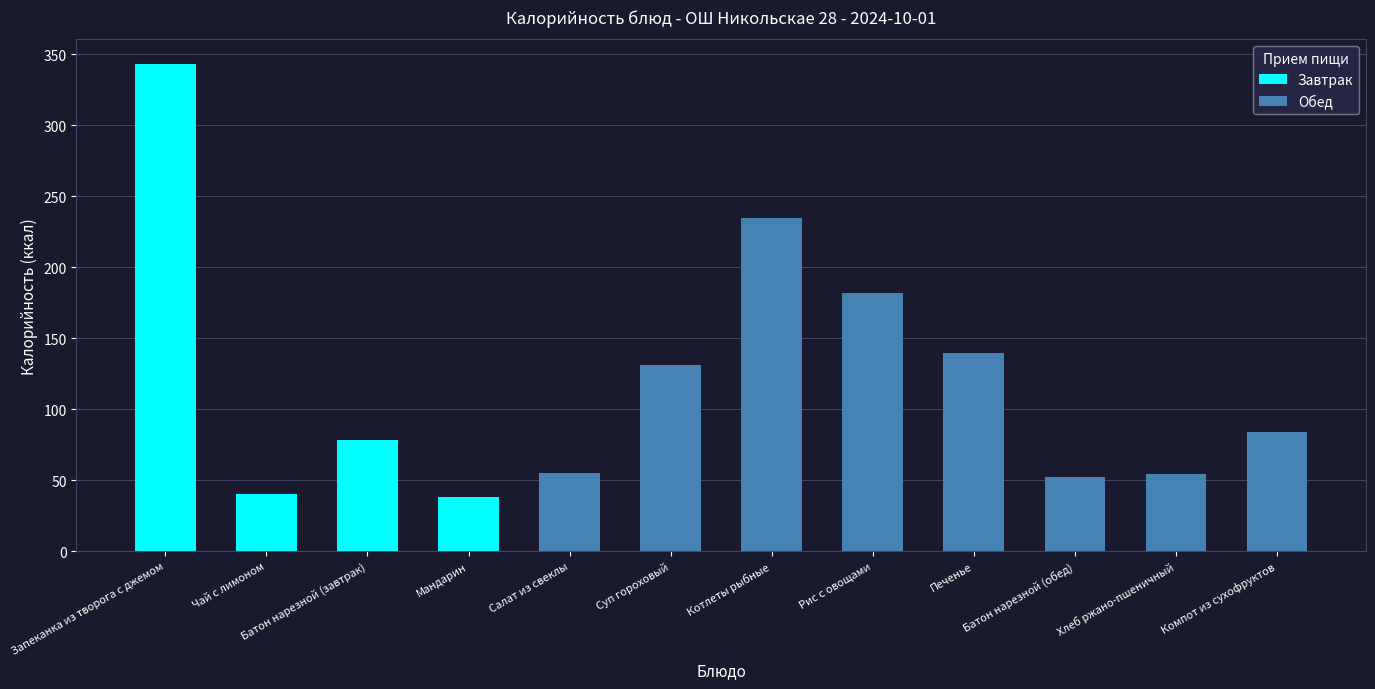

Reading left to right, transcribe all the data shown in this chart.

343.4	40.0	78.6	38.0	55.0	131.0	234.9	182.0	139.5	52.4	54.3	84.0